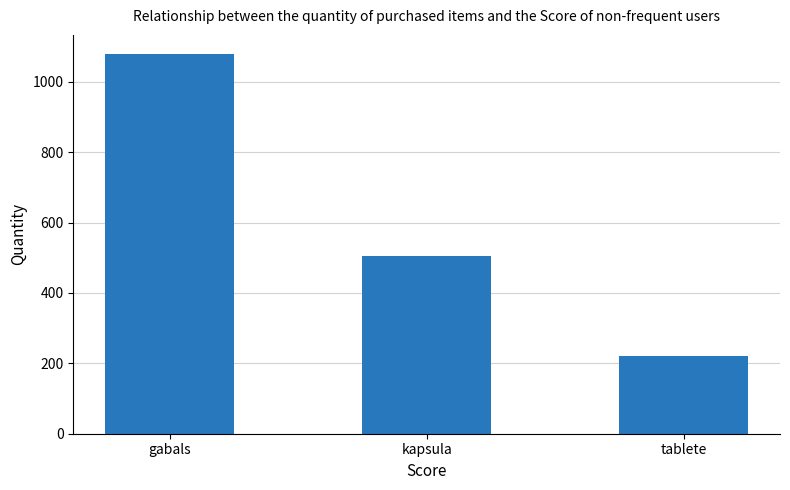

Is it true that the value at kapsula is 506?

True